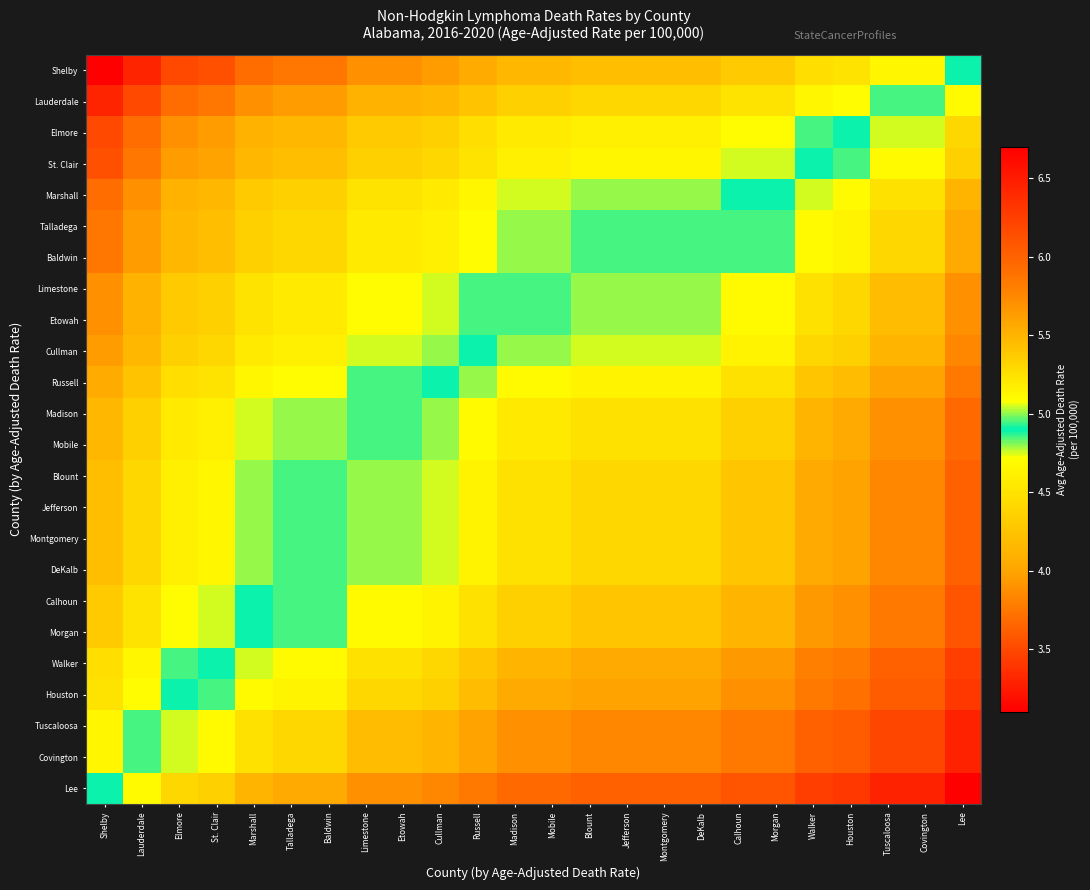

What is the total value across all series at Montgomery?

123.7